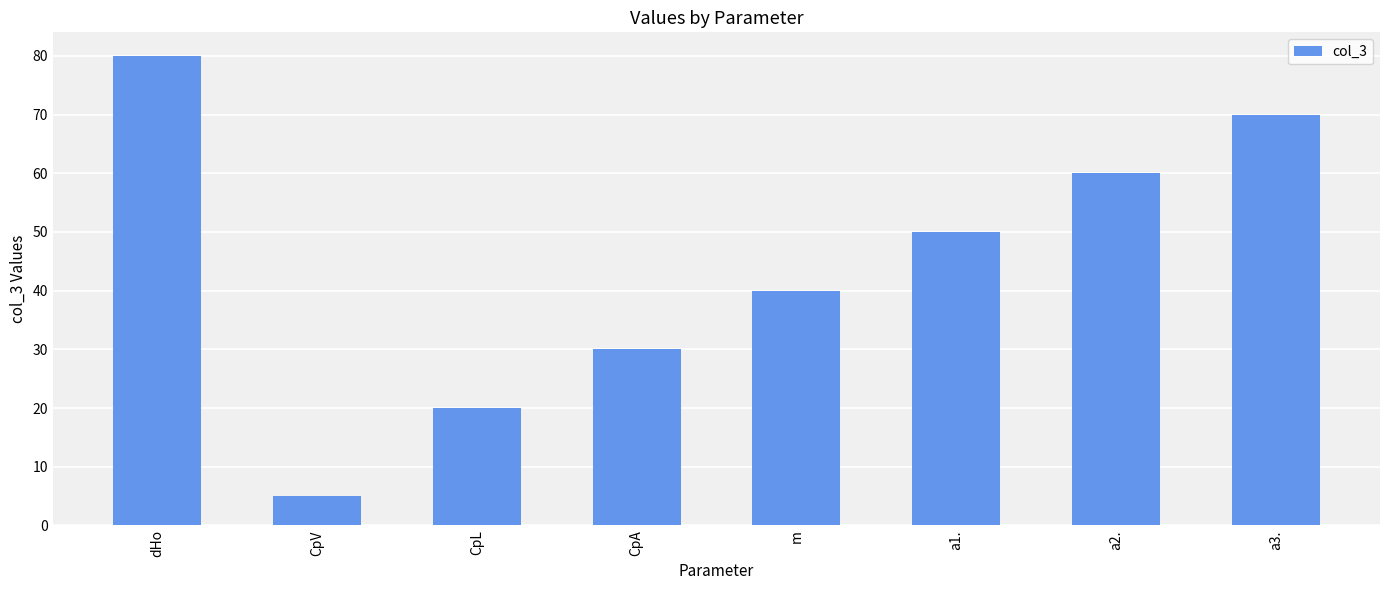

The value at a1. is 13. True or false?

False